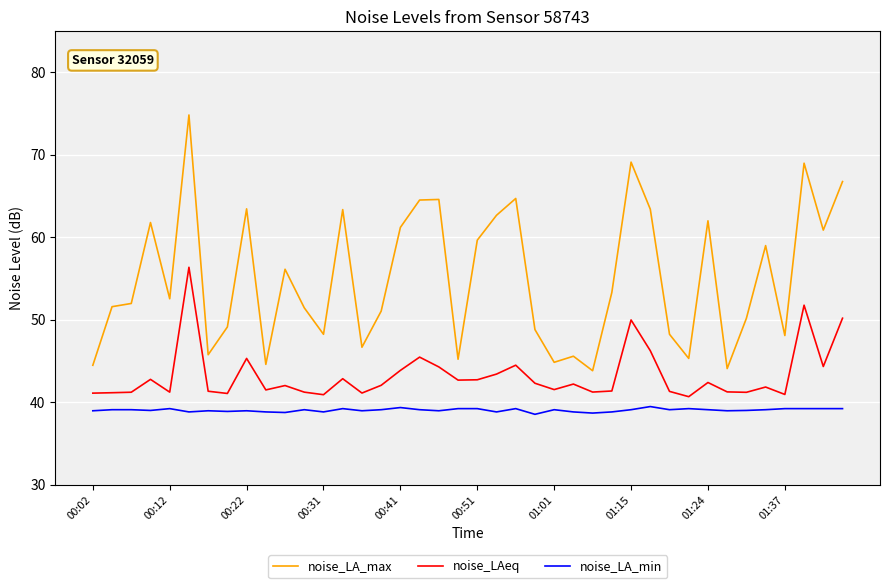

Which series has the widest spread of values?

noise_LA_max